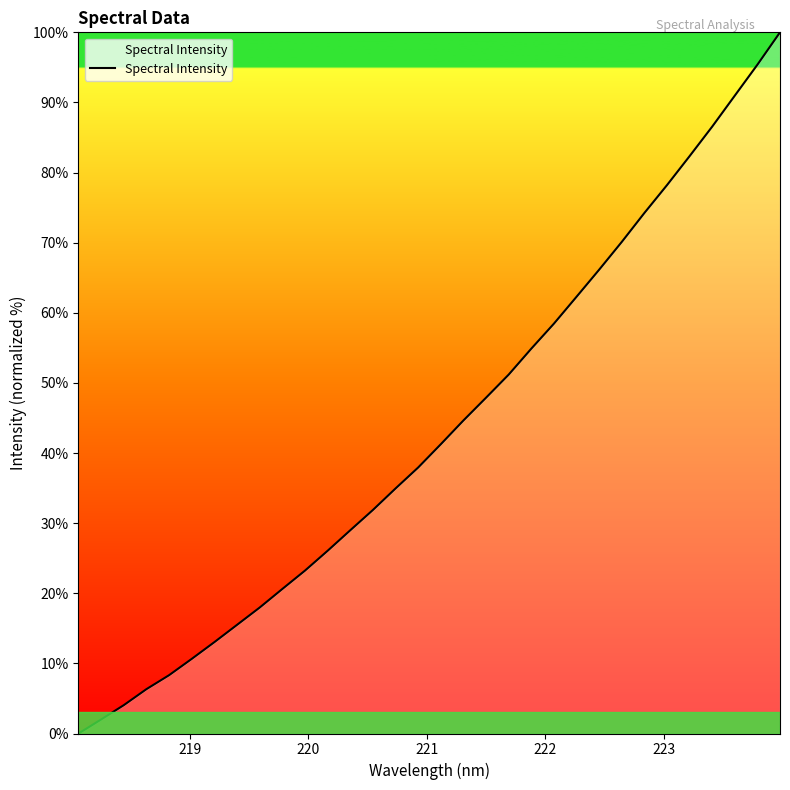

What is the greatest value displayed?

100.0